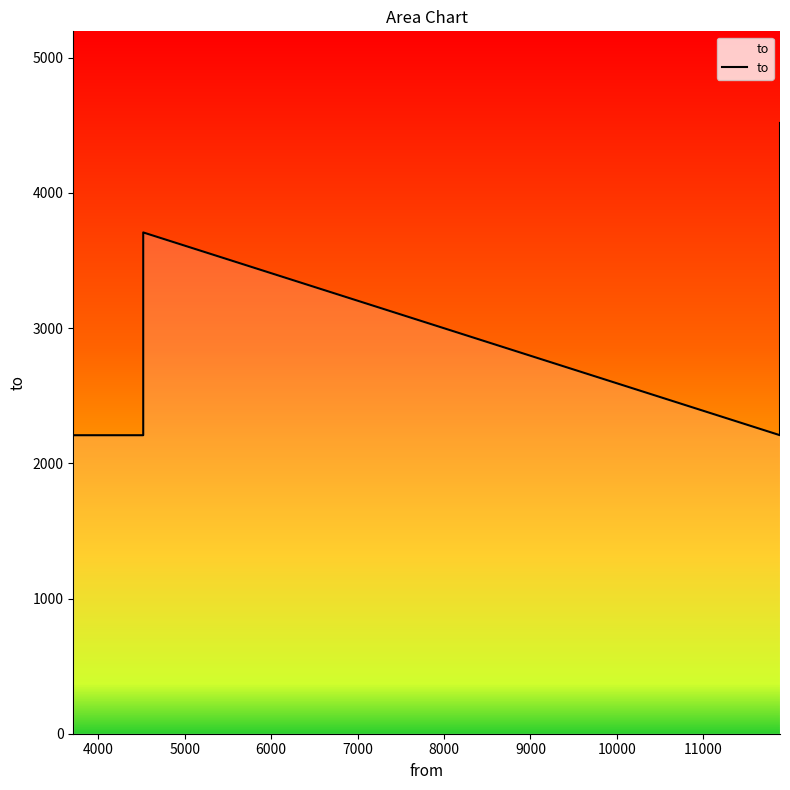

What is the average value?

3093